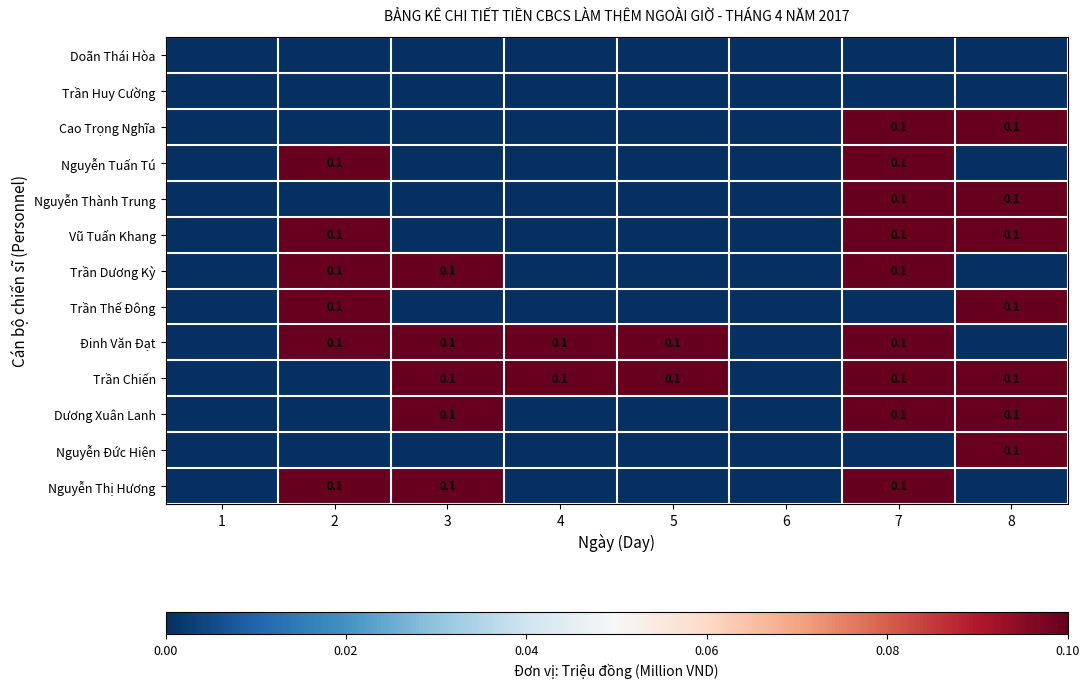

Is it true that Trần Chiến equals 0.1 at 4?

True